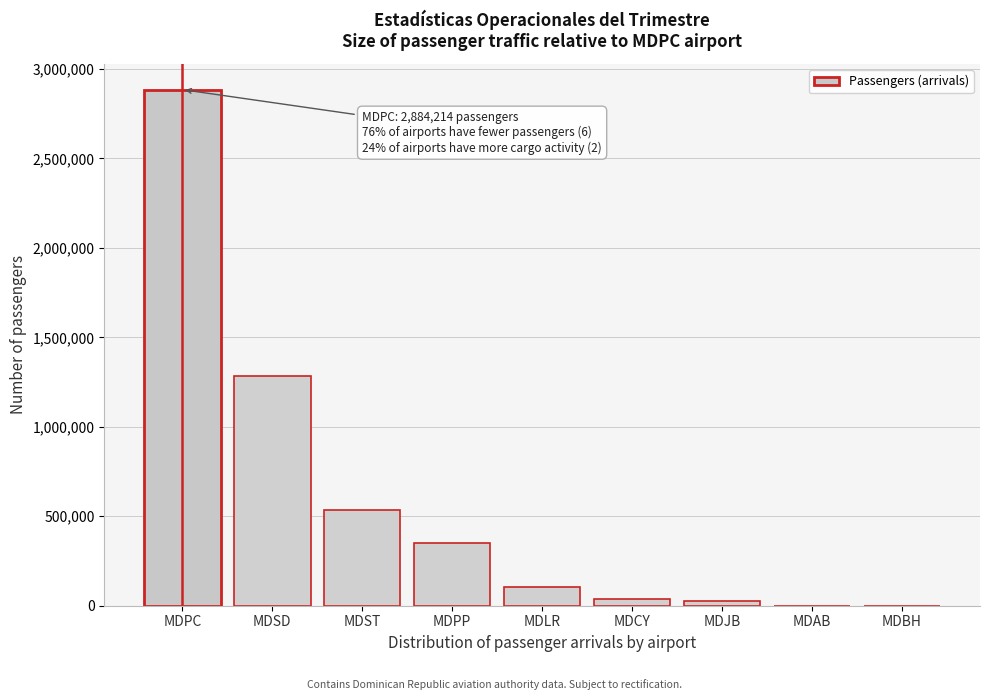

What is the sum of all values?

5221155